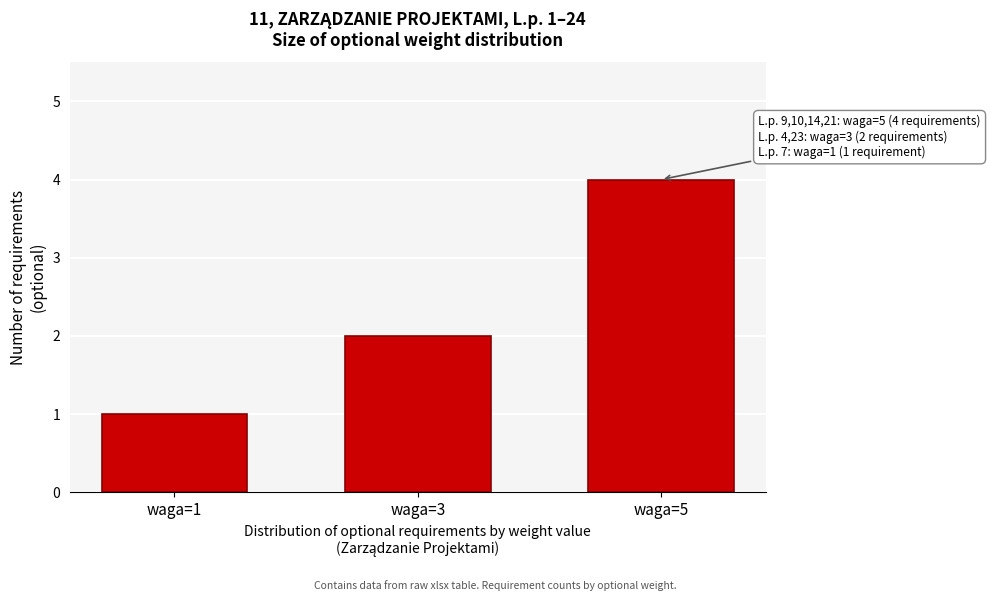

Reading left to right, list all the values displayed in this chart.

1	2	4